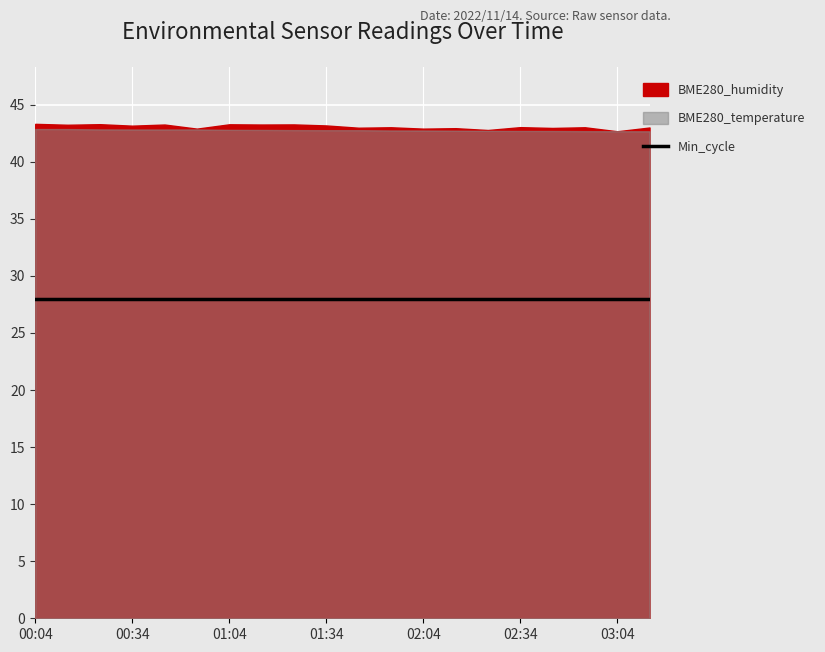

What is the difference between the second highest and minimum values in the BME280_humidity series?

0.6